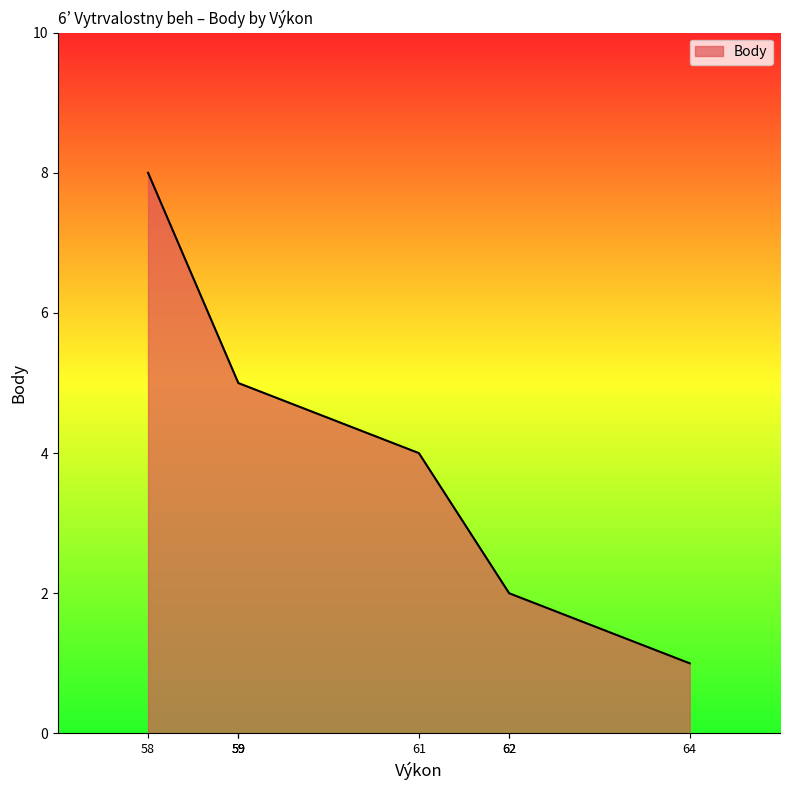

What is the greatest value displayed?

8